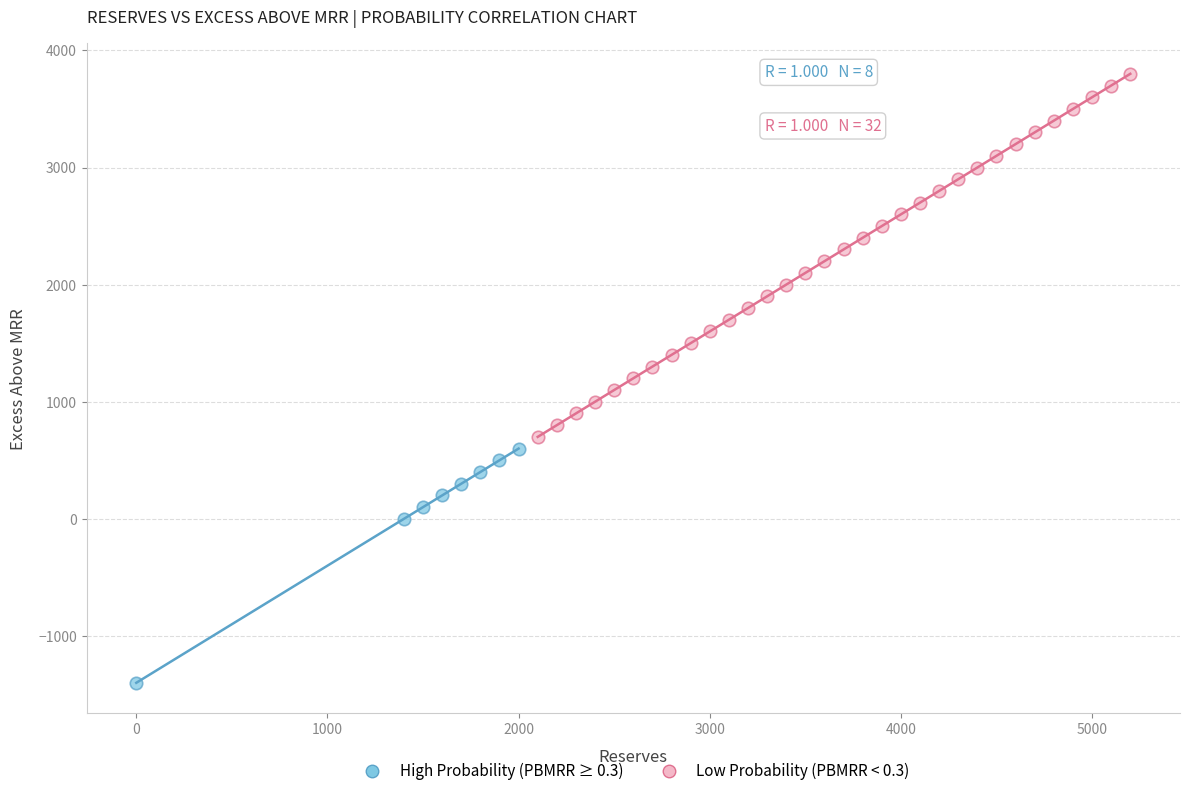

Which series reaches the minimum Y coordinate?

High Probability (PBMRR ≥ 0.3)